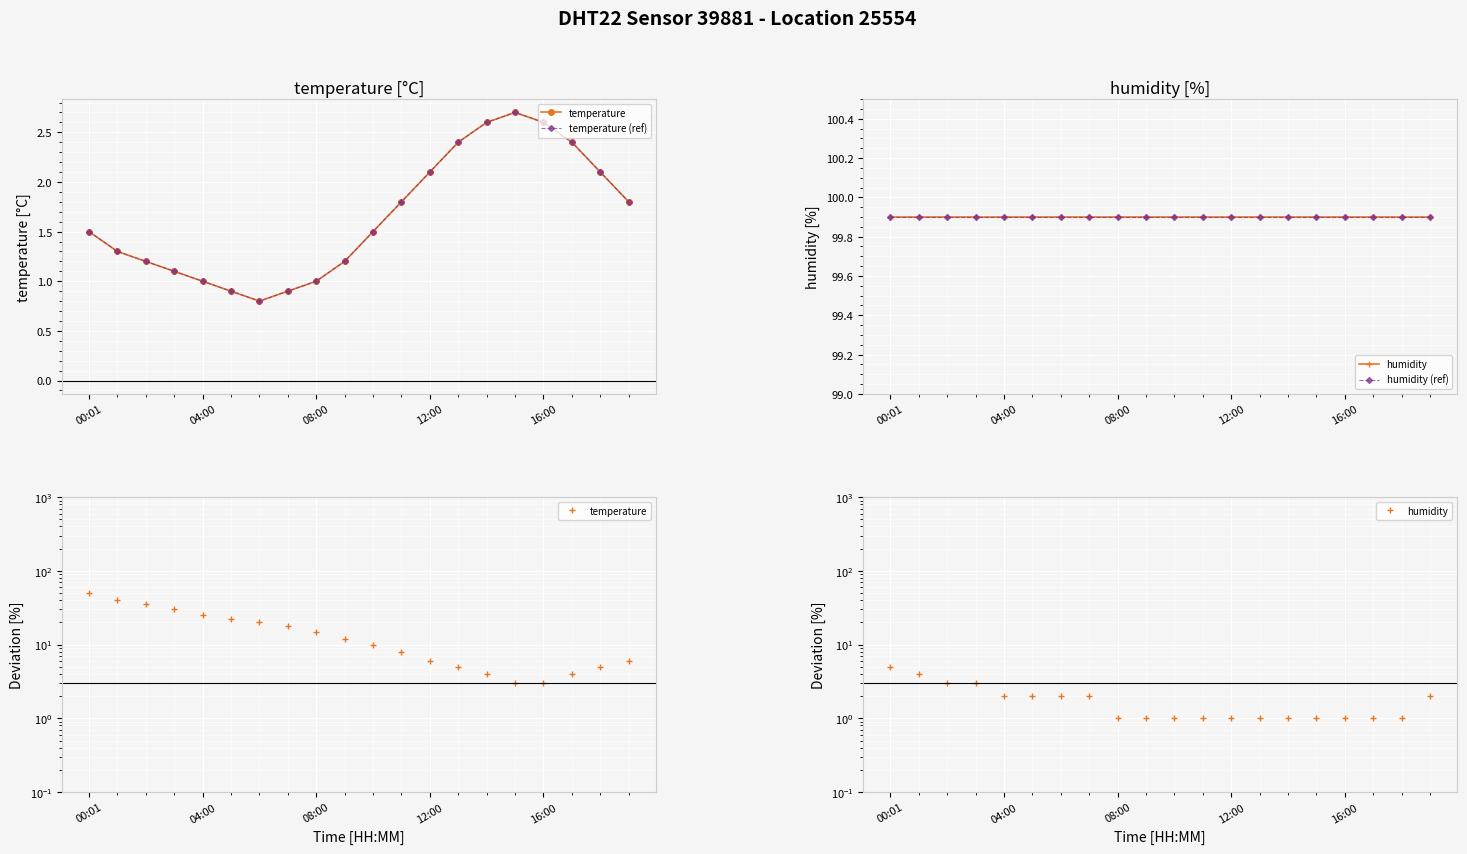

What is the value of the temperature (ref) point at the 7th from the left?

0.8